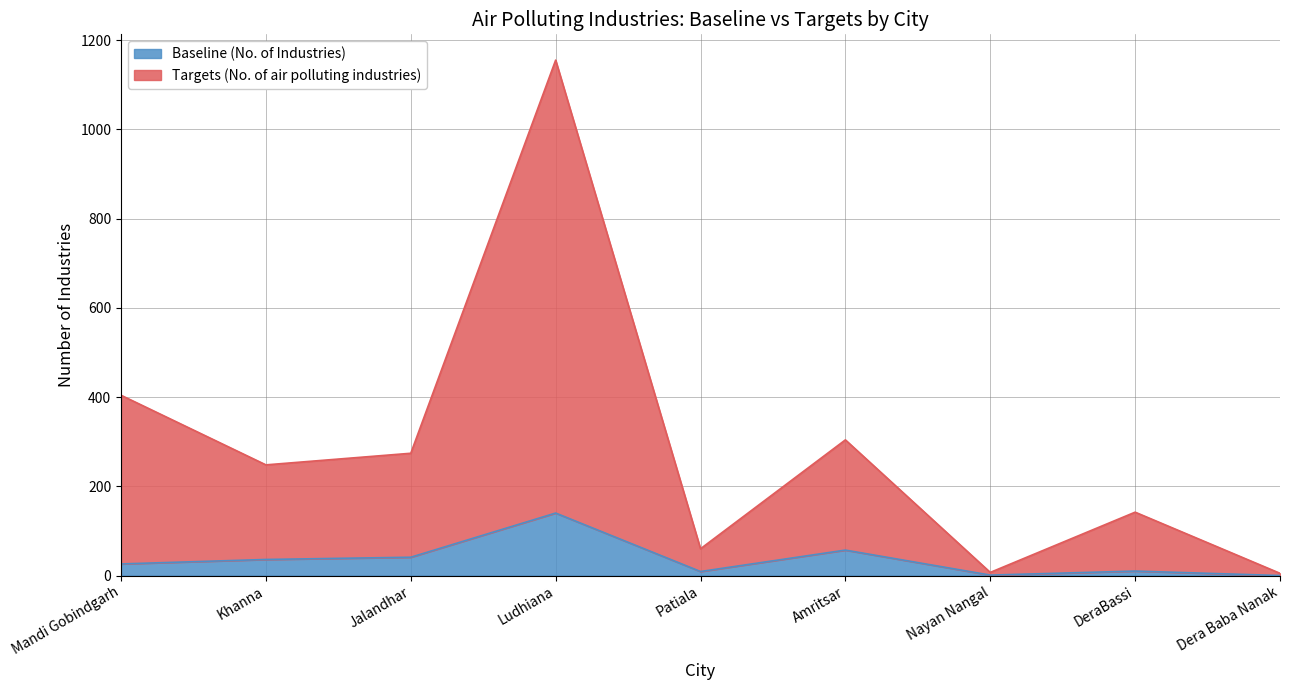

Is it true that Targets (No. of air polluting industries) equals 247 at Mandi Gobindgarh?

False